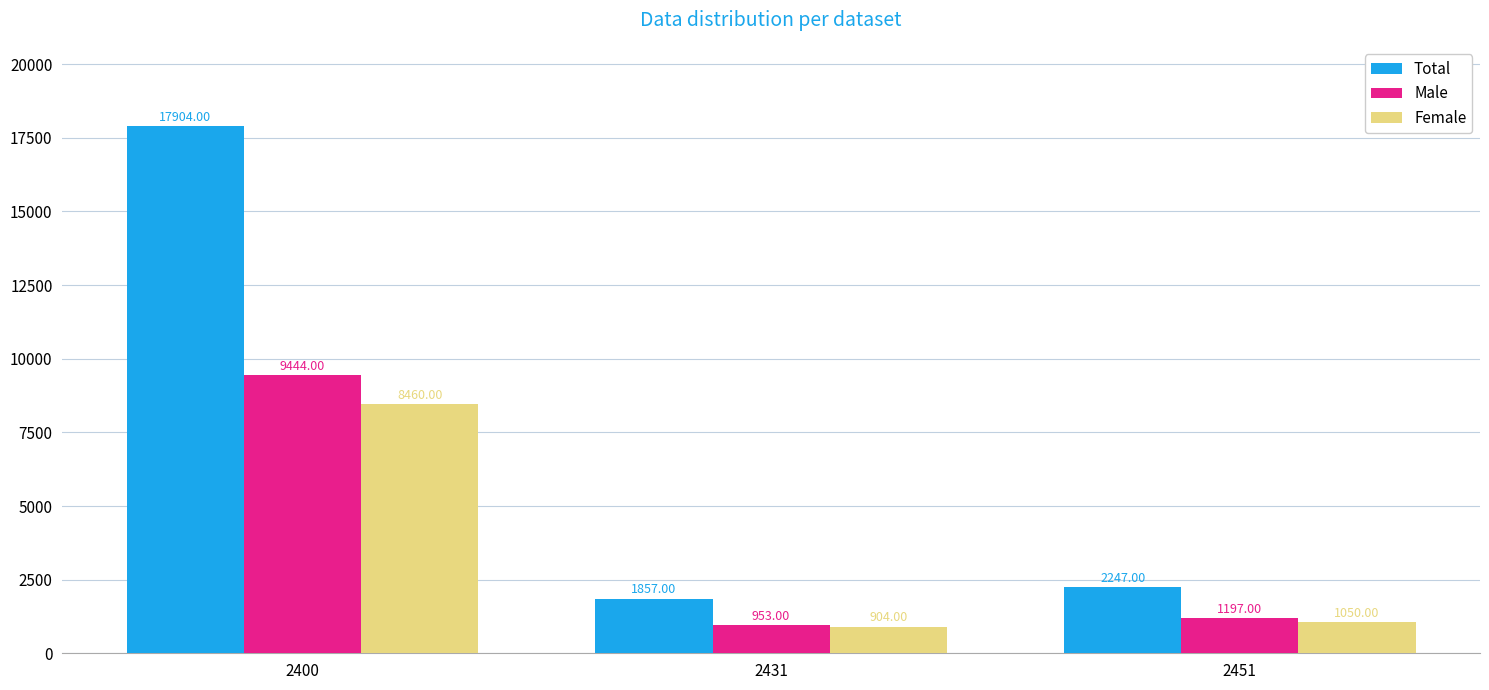

The value of Total at 2431 is 1857. True or false?

True